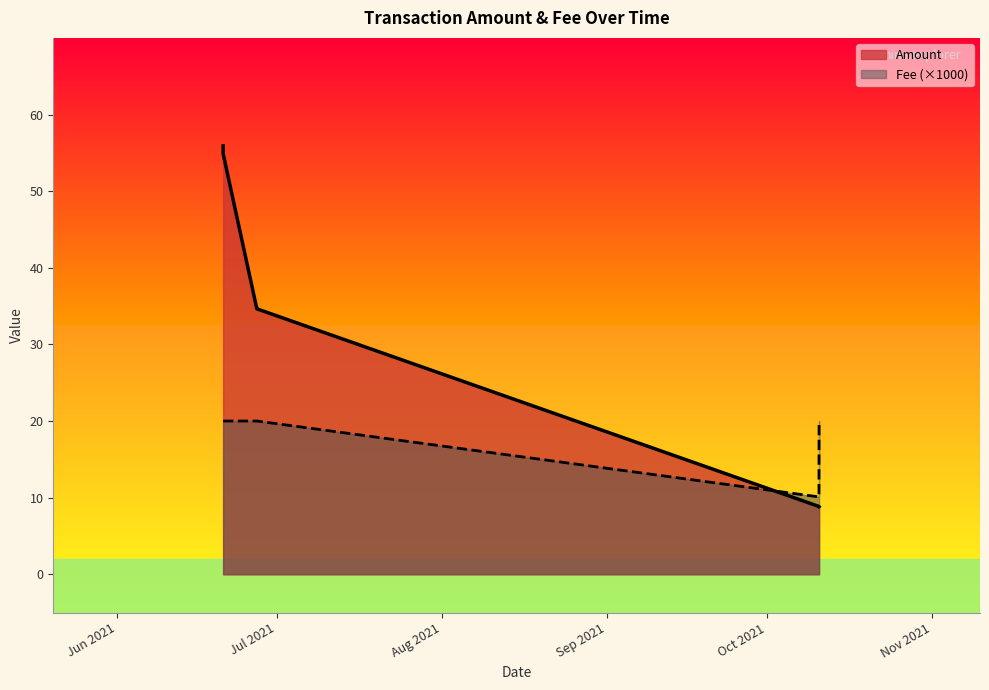

Reading left to right, extract all data points from this chart.

Amount: 55.9	54.9	34.7	34.6	8.8	8.8
Fee: 20.0	20.0	20.0	20.0	10.1	20.0